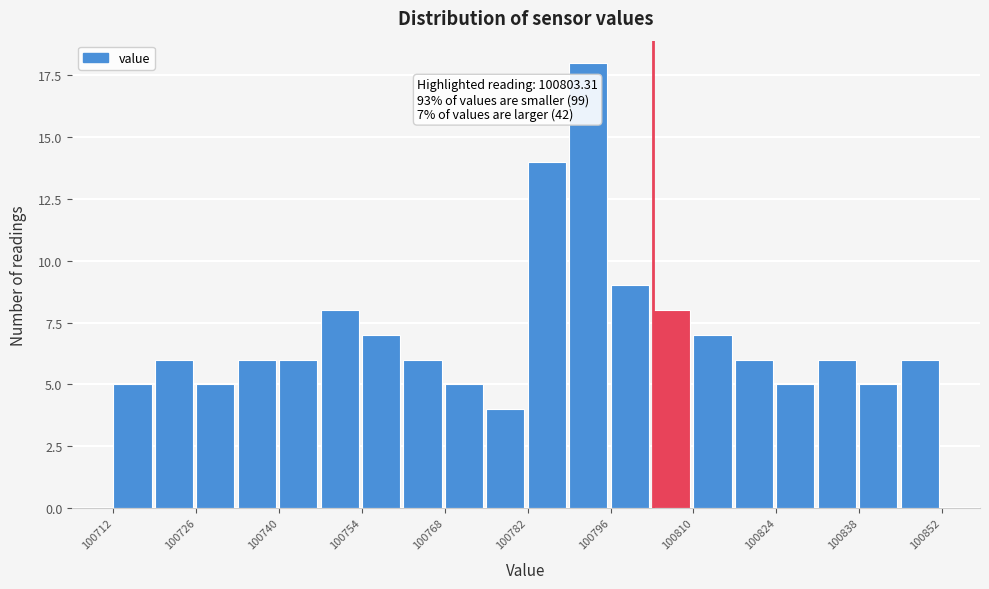

Around what value on the x-axis is the tallest bar? Give the approximate position of its centre, as read against the axis.

100792